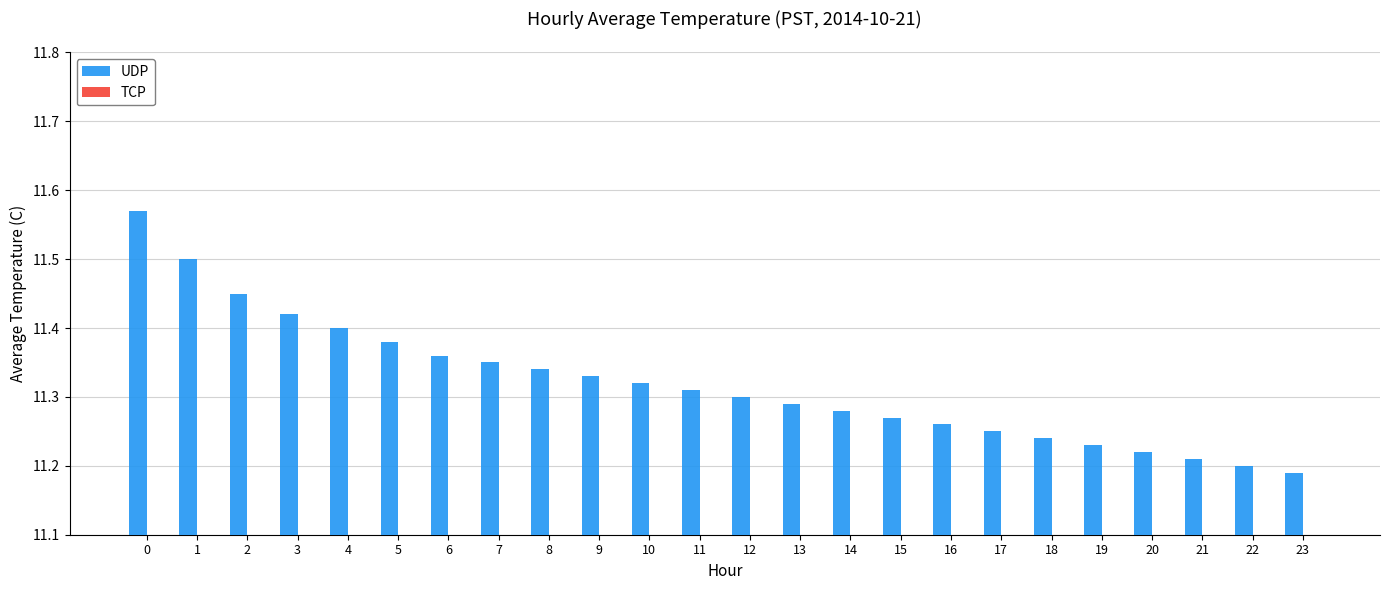

What is the maximum value shown in the chart?

11.6